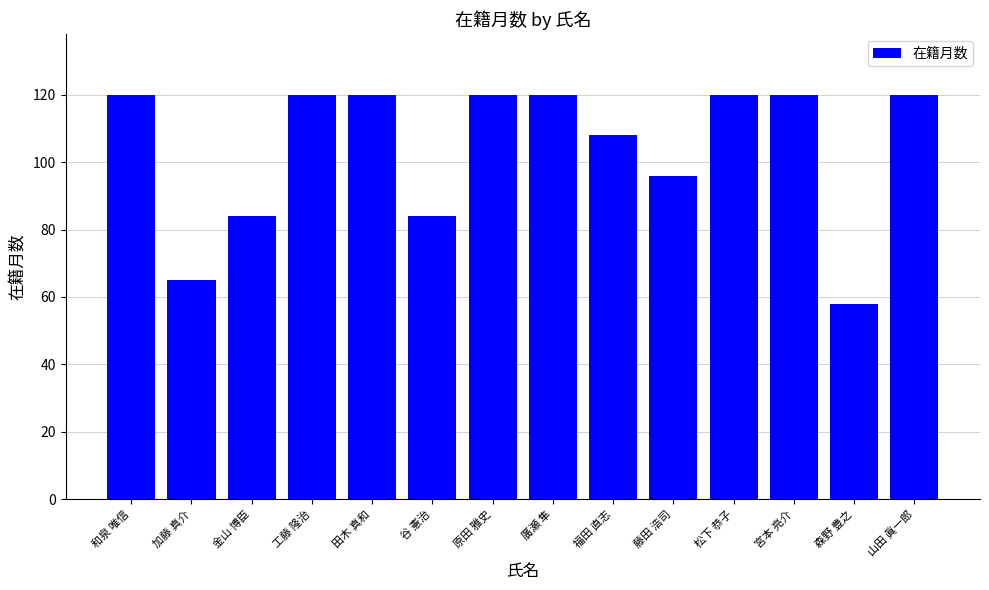

The value at 加藤 真介 is 65. True or false?

True